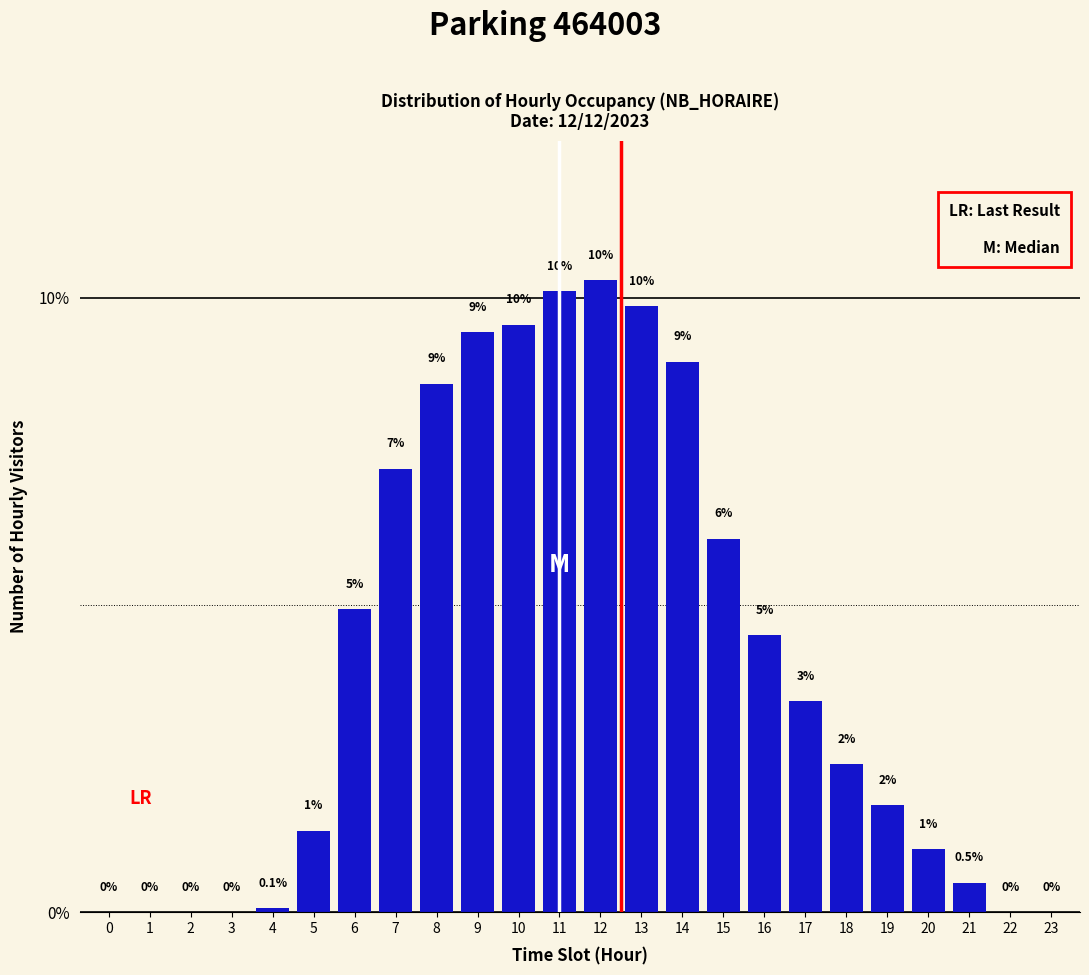

What is the maximum value shown in the chart?

10.3